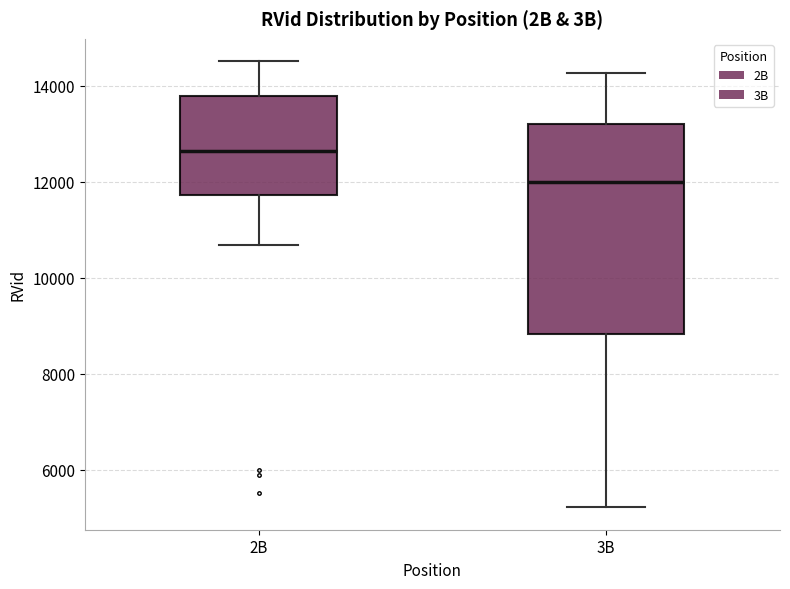

Which box's median line is the lowest?

3B